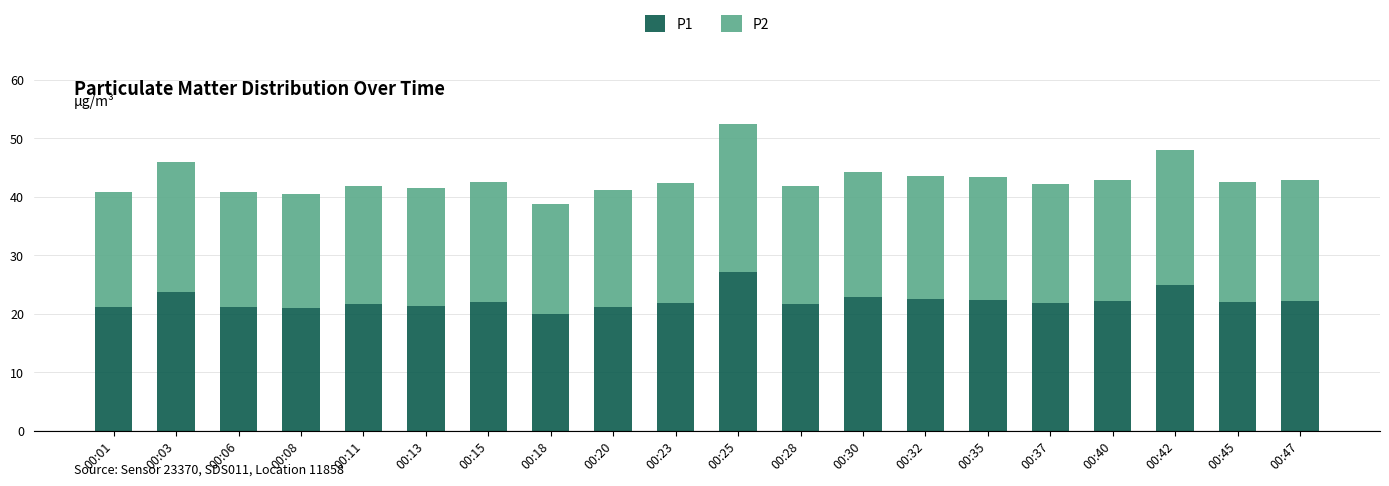

What is the total value across all series at 00:08?

40.5